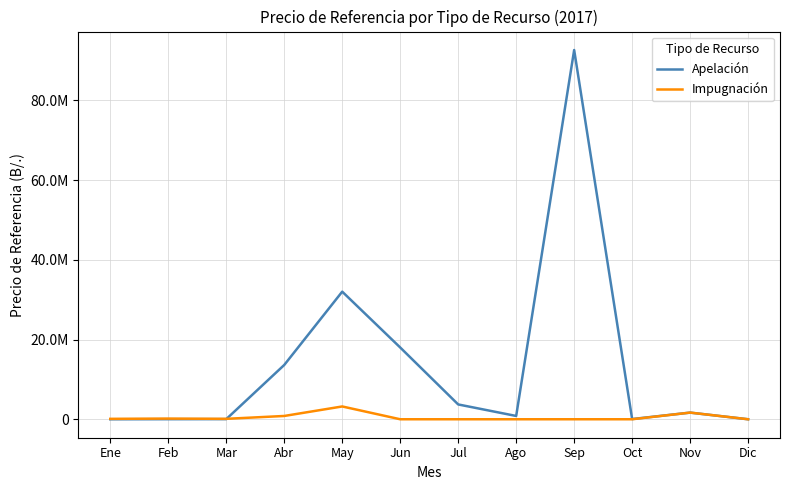

In Apelación, how many points are higher than both neighbors (excluding endpoints)?

3